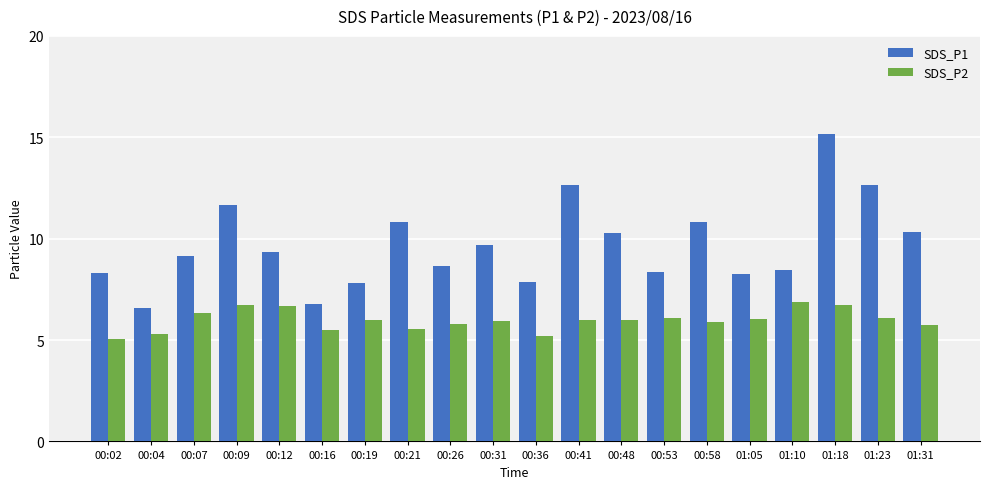

Which series has the largest total across all categories?

SDS_P1